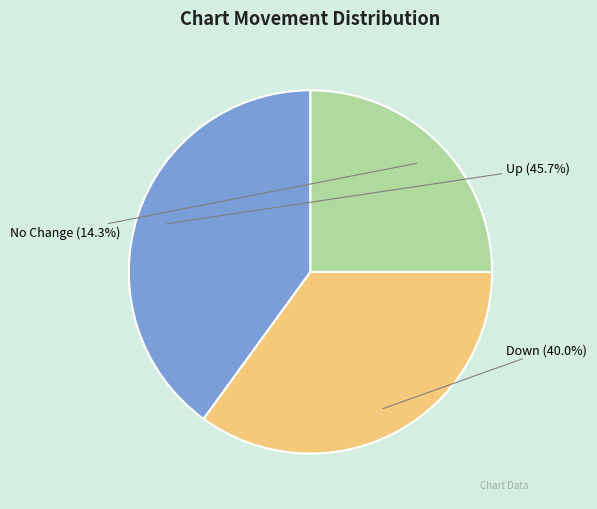

Is there a majority slice in this chart?

No